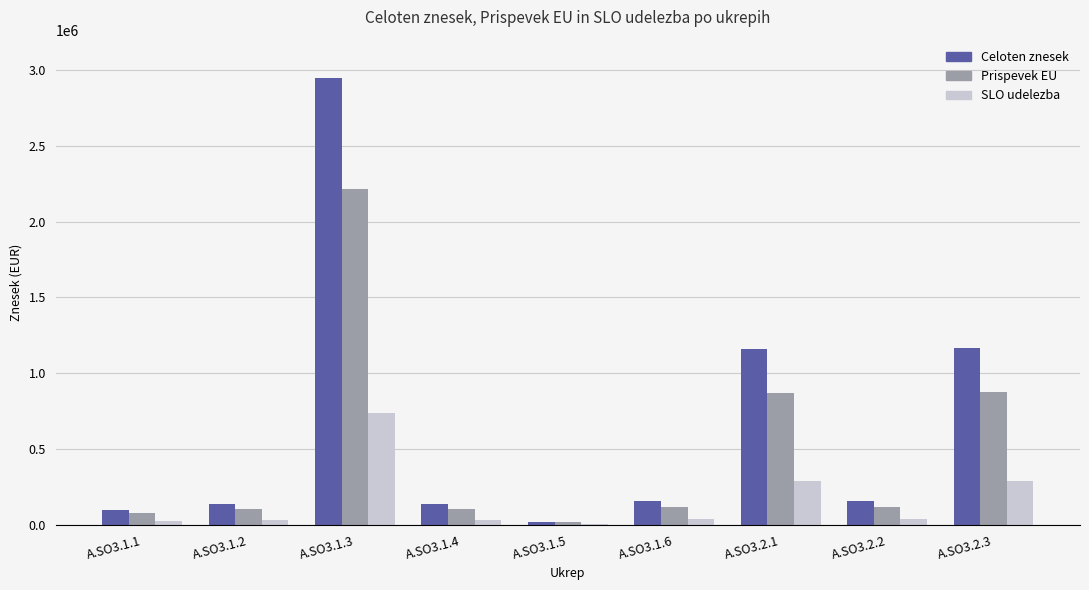

Is the value of Prispevek EU at A.SO3.2.3 greater than the value of Celoten znesek at A.SO3.1.4?

Yes